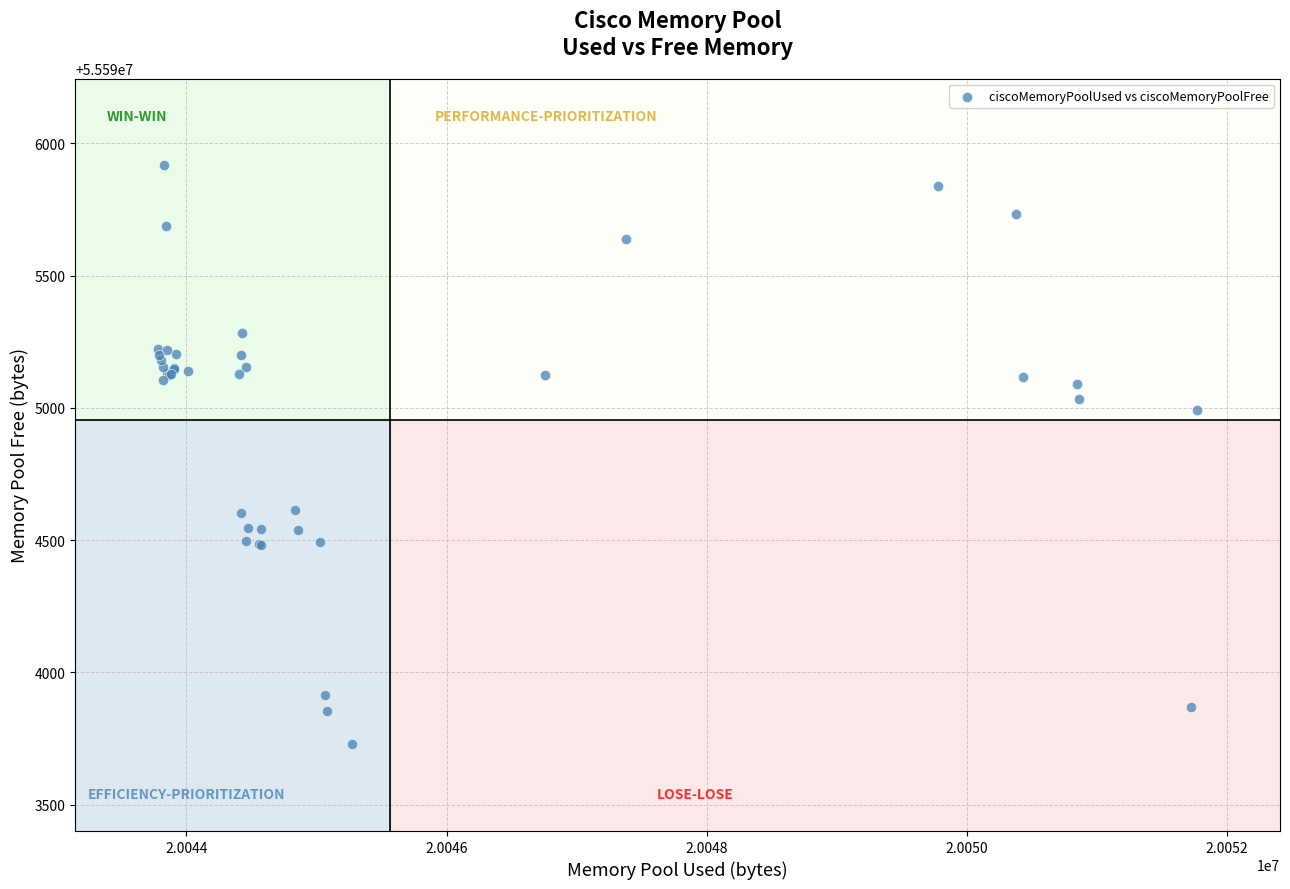

What Y value in the scatter plot is closest to 55594822?

55594992.5